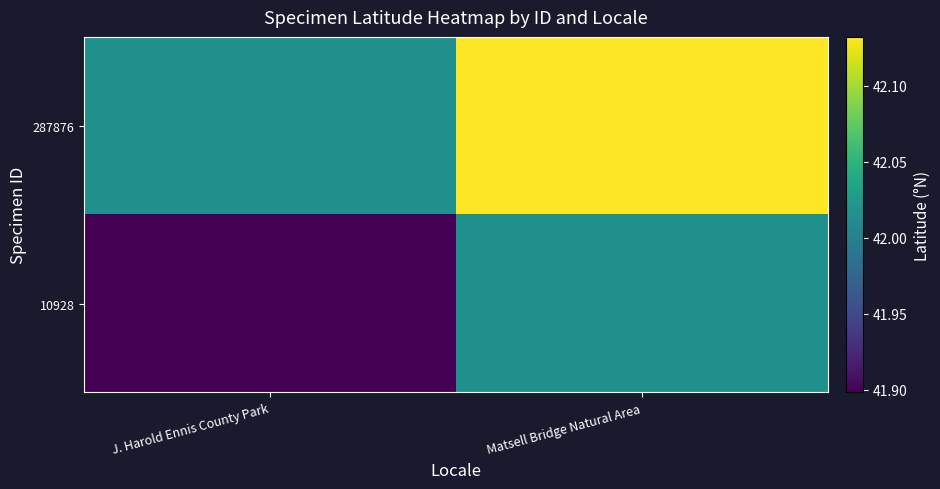

Rank the series by their average value, from highest to lowest.

287876, 10928